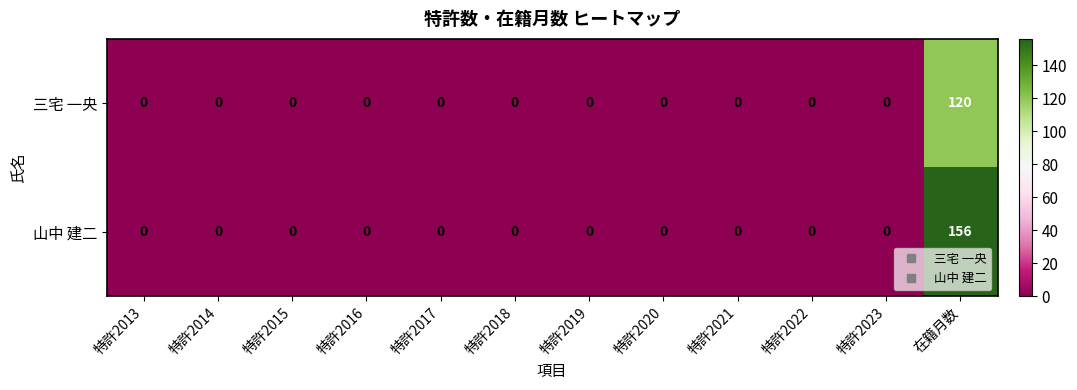

At how many categories does at least one series exceed 71?

1